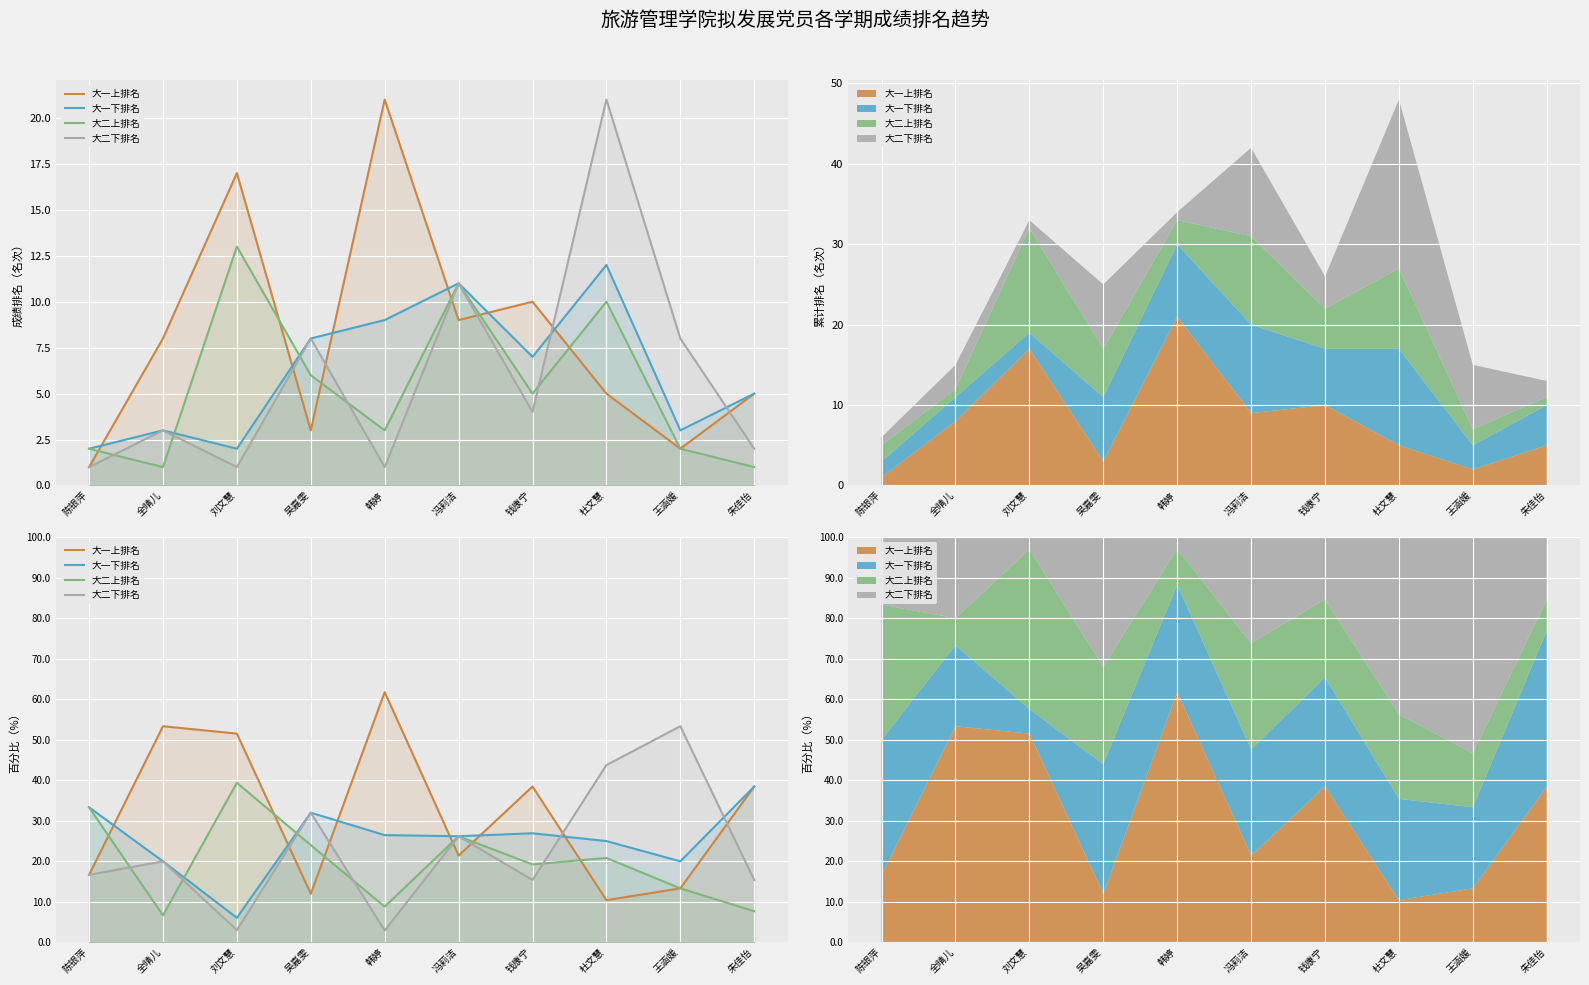

Is it true that 大二下排名 equals 3.7 at 钱康宁?

False